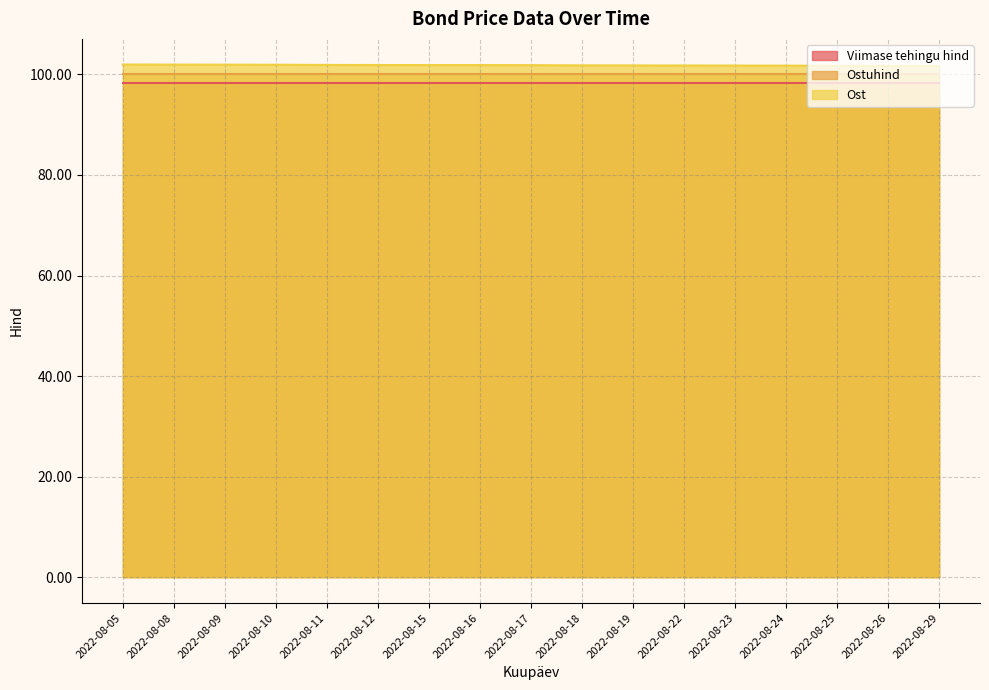

Count the number of categories in the chart.

17